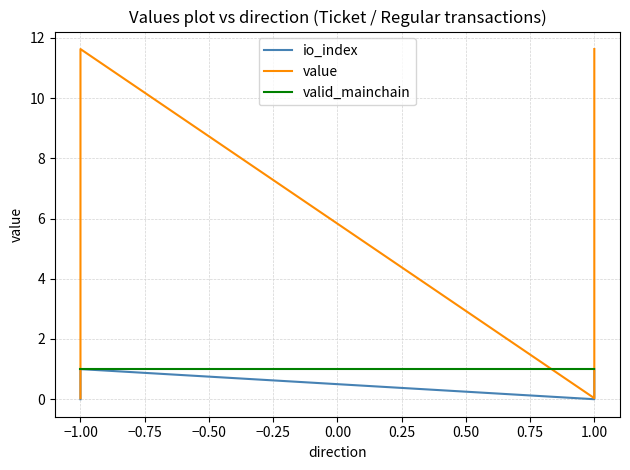

How many positive values does the io_index series have?

2